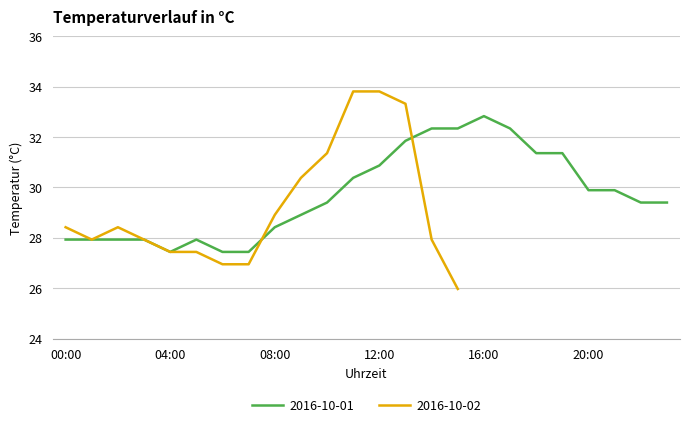

Is it true that the value at 12:00 is 50.7?

False